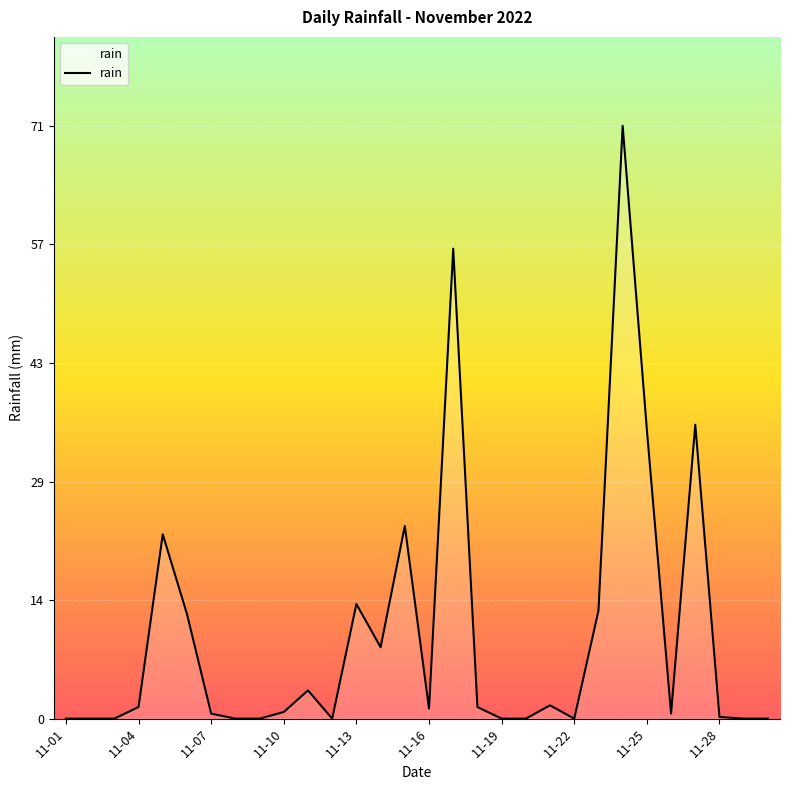

What is the maximum value shown in the chart?

71.4